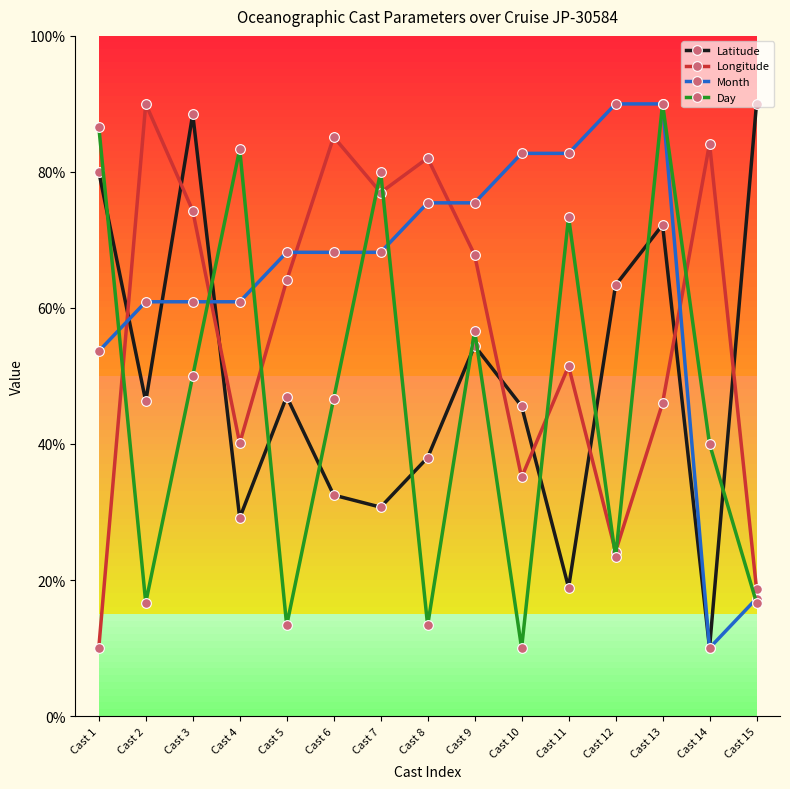

How many lines are shown in the chart?

4